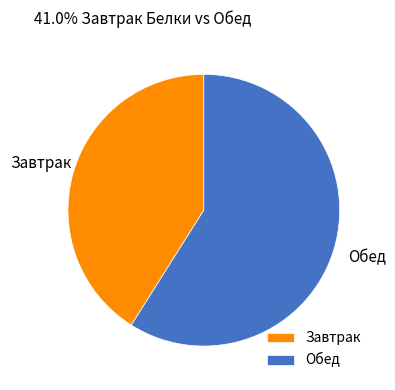

Between Обед and Завтрак, which is larger?

Обед